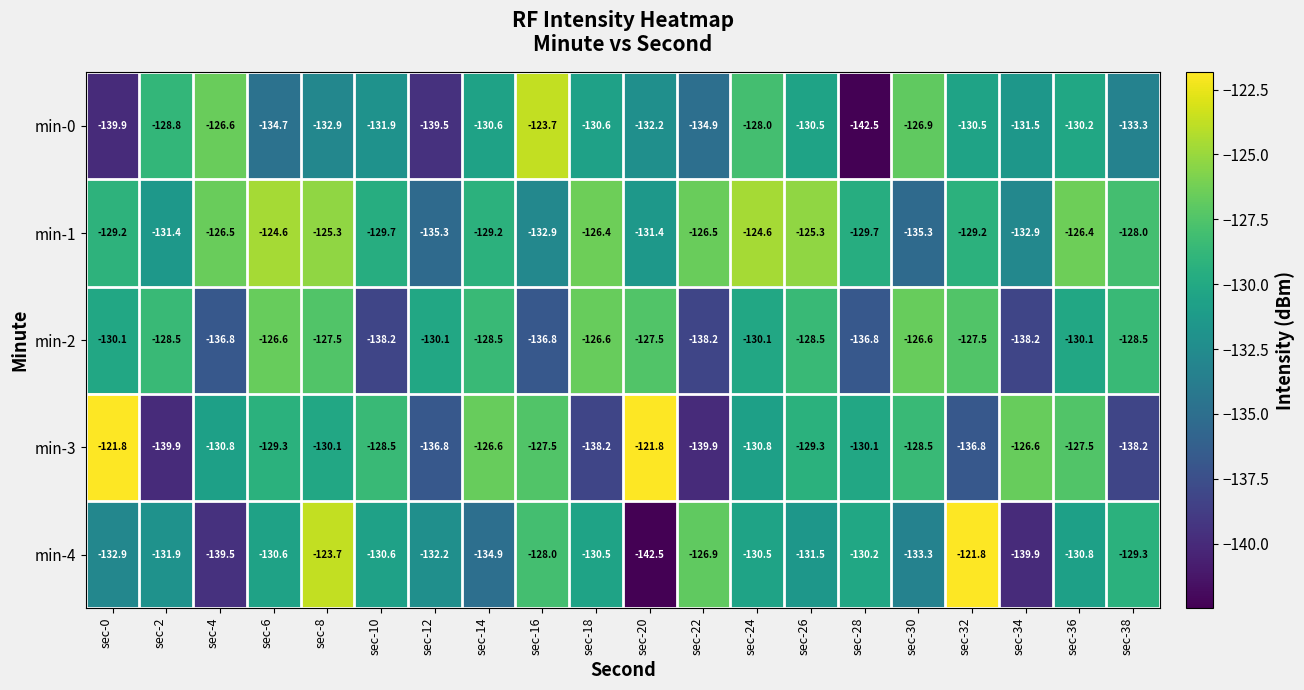

The min-4 series shows -53.9 at sec-12. True or false?

False